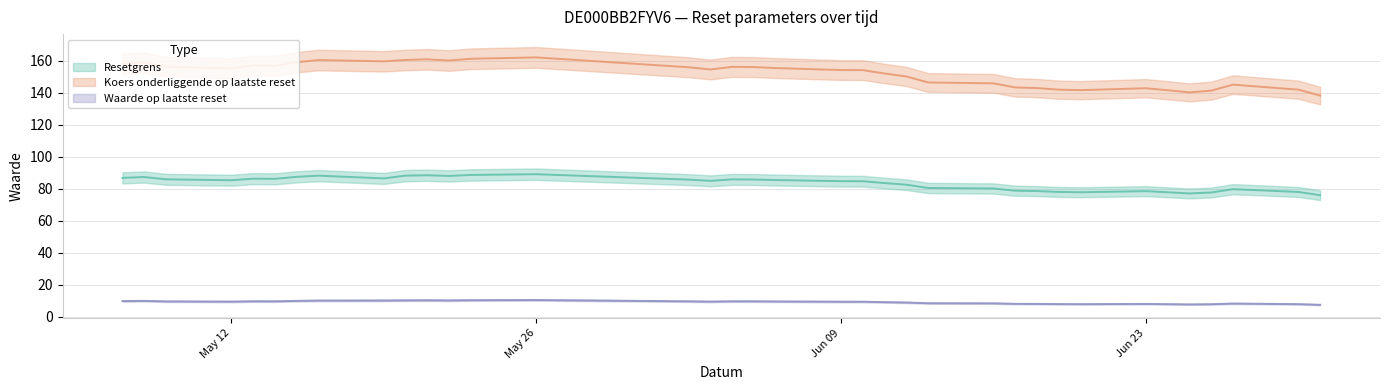

How many values in the Waarde op laatste reset series exceed 9?

23